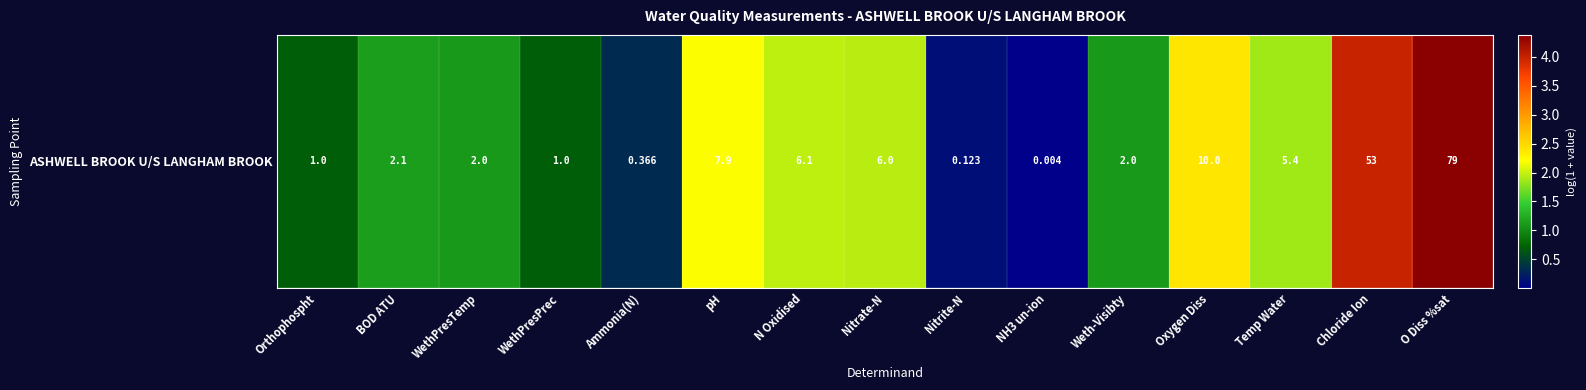

At which label is the value closest to 2?

N Oxidised